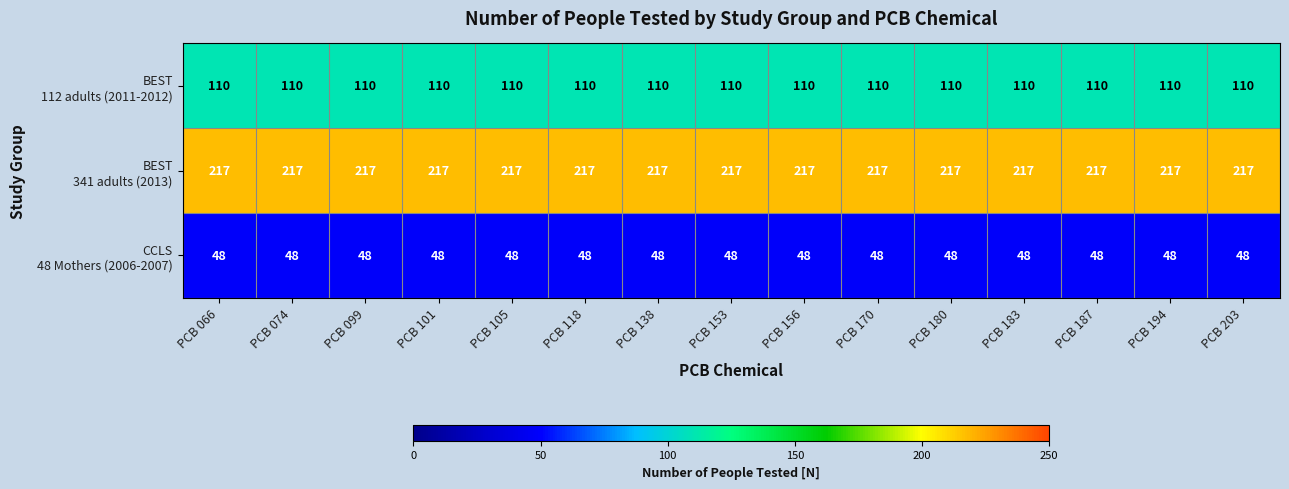

What is the difference between the highest and lowest values at PCB 101?

169